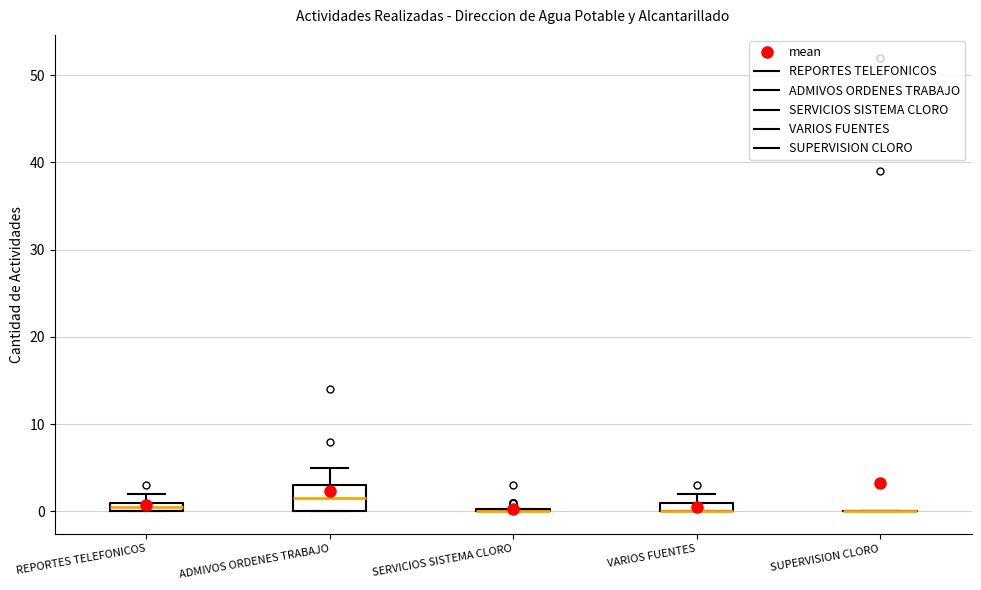

Where is the upper edge of the box for ADMIVOS ORDENES TRABAJO on the y-axis? The values are not printed on the chart, so give them approximately, as read against the axis.

3